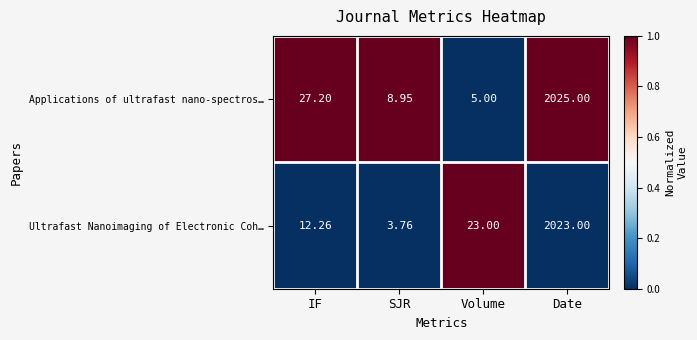

How many series are shown in this chart?

2